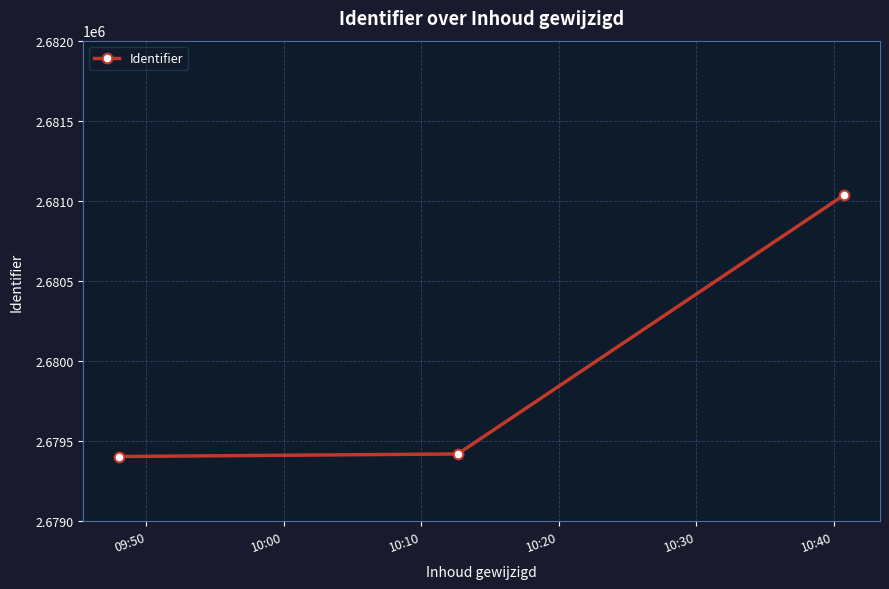

What is the minimum value shown in the chart?

2679404